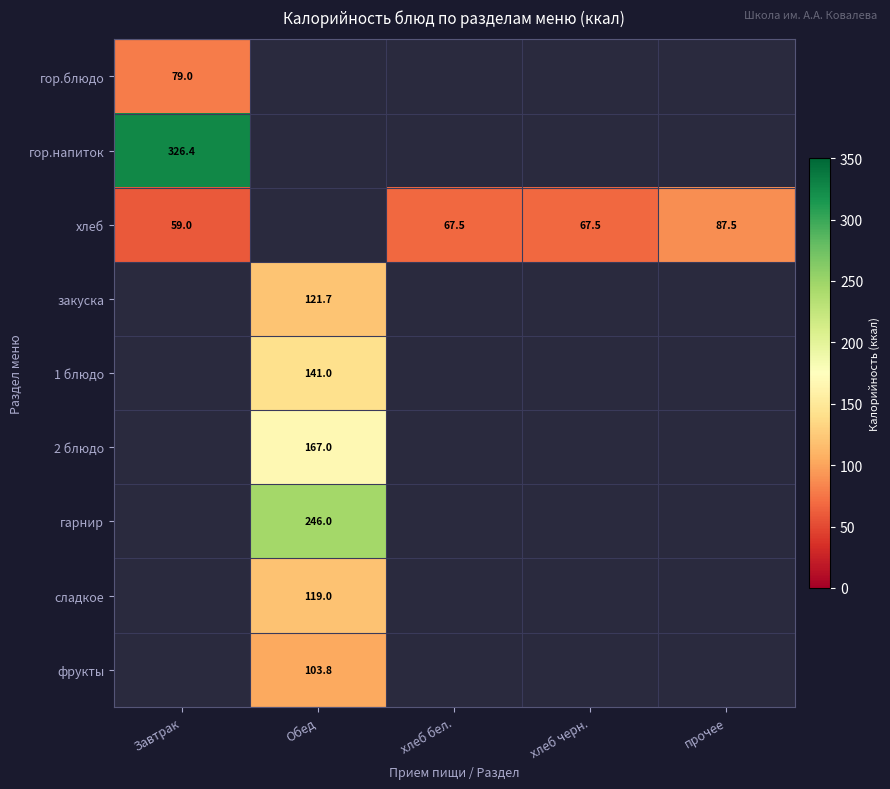

The value of хлеб at прочее is 87.5. True or false?

True